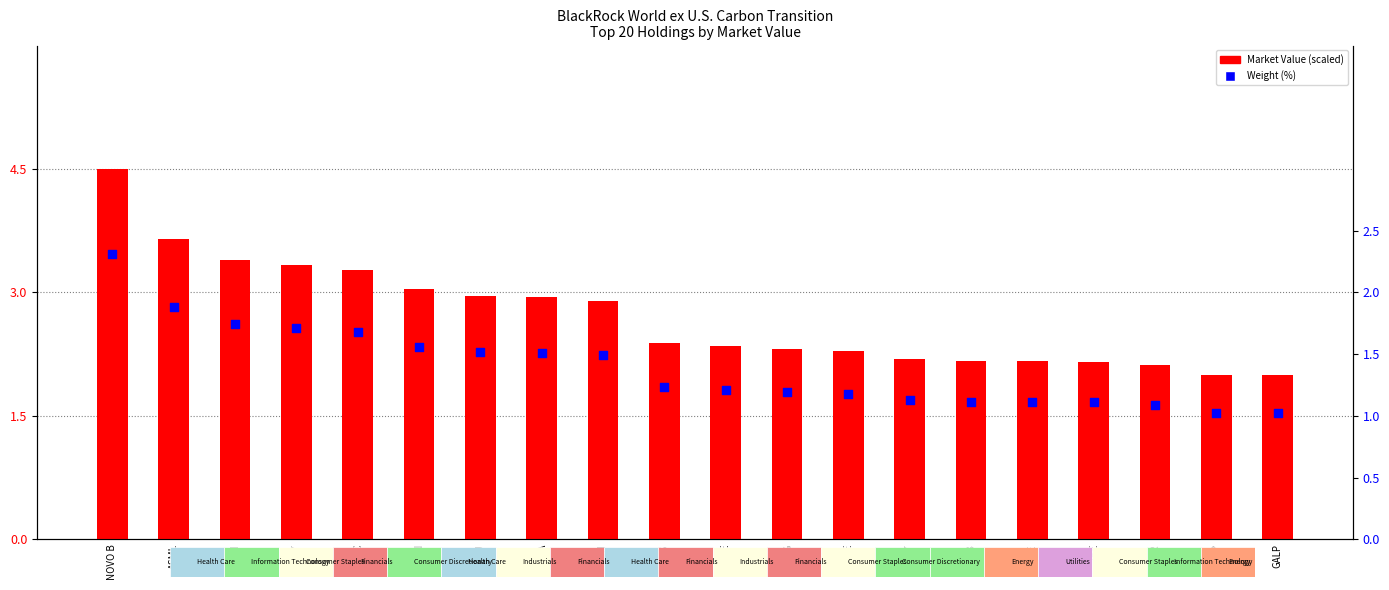

What is the total value across all series at 7203?

3.3